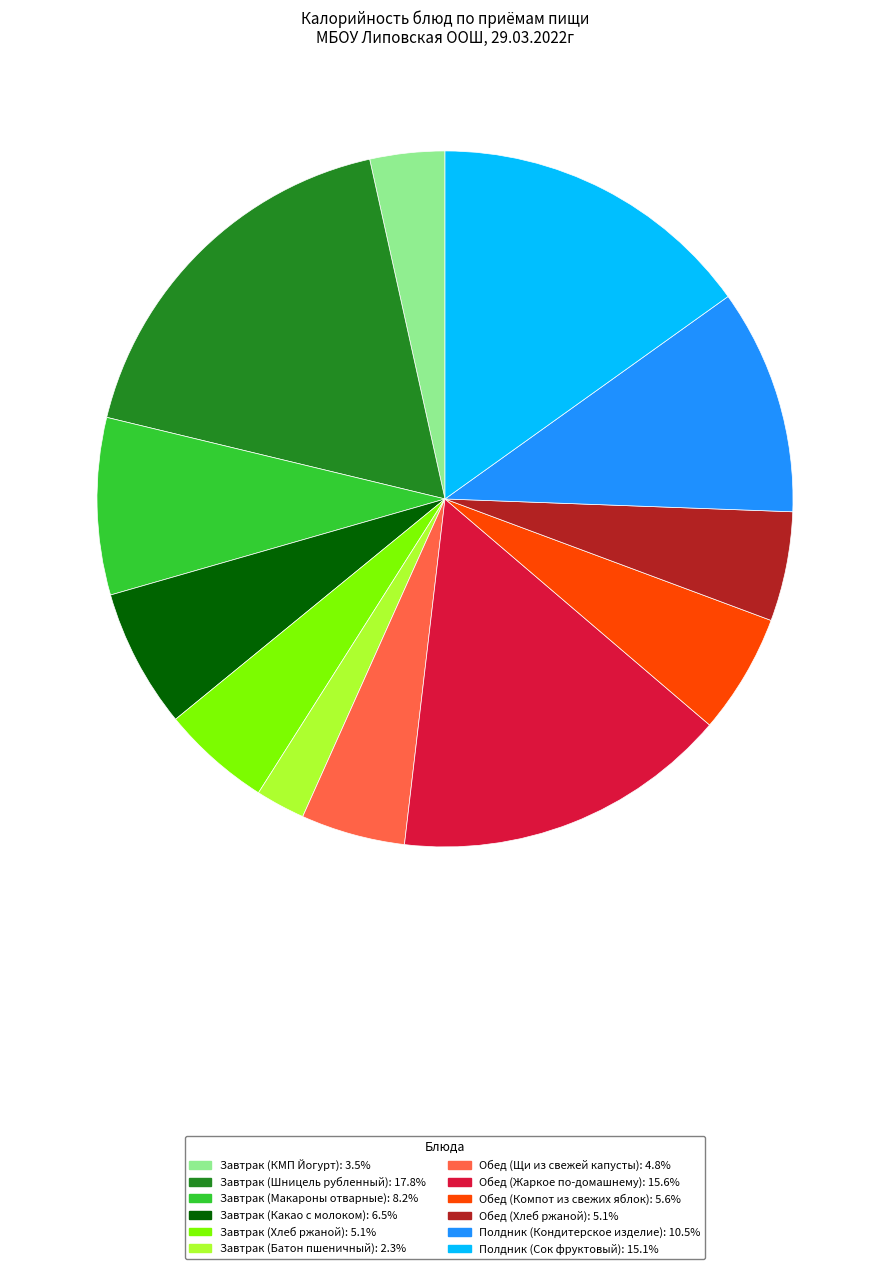

Does Обед (Щи из свежей капусты) account for over 50% of the chart?

No